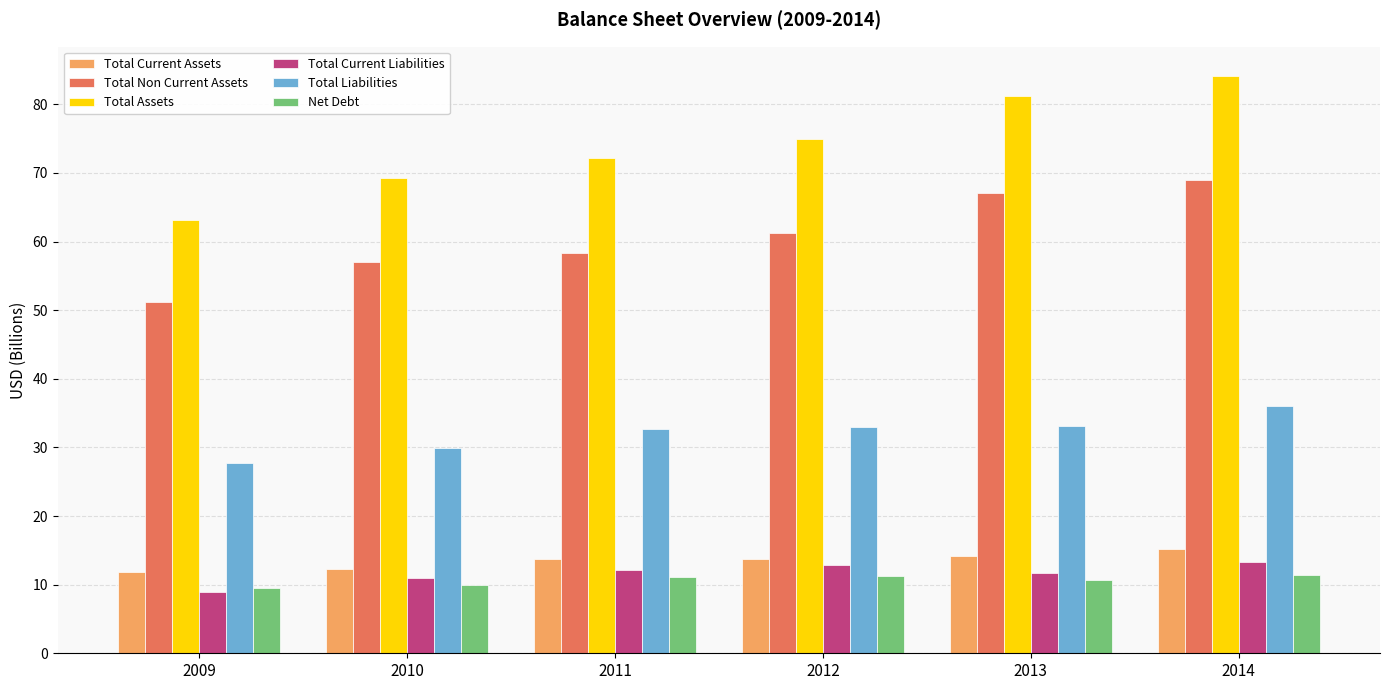

Are the bars grouped side by side (vs. stacked)?

Yes